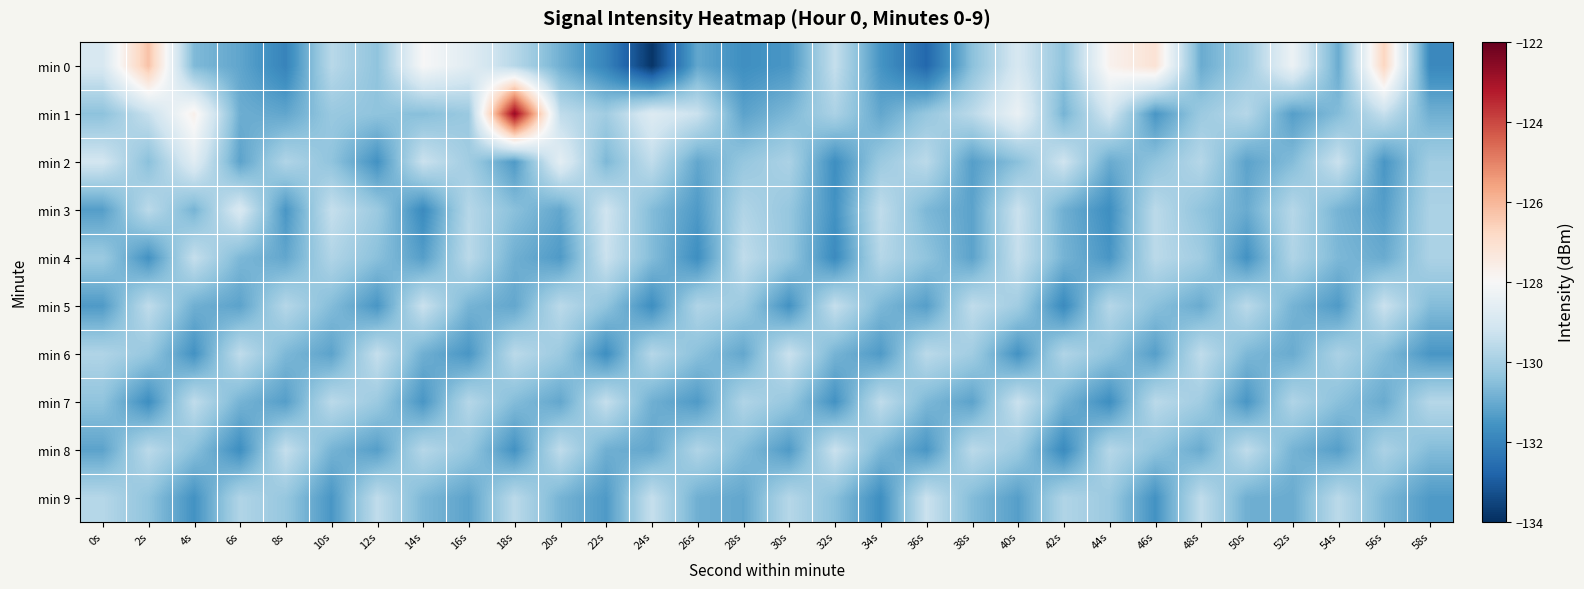

What is the maximum value shown in the chart?

-122.8